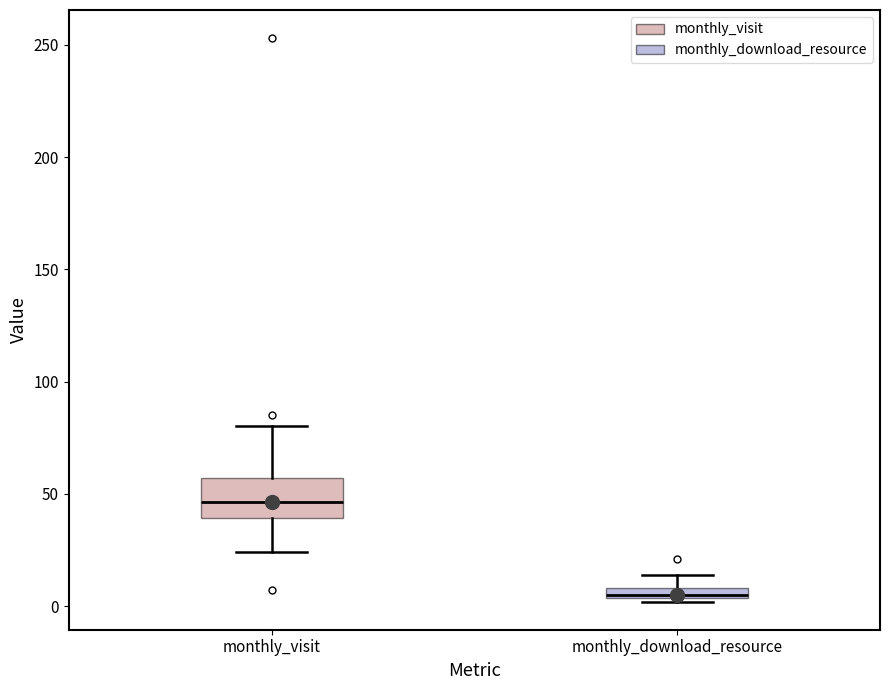

Which box has the highest median line?

monthly_visit